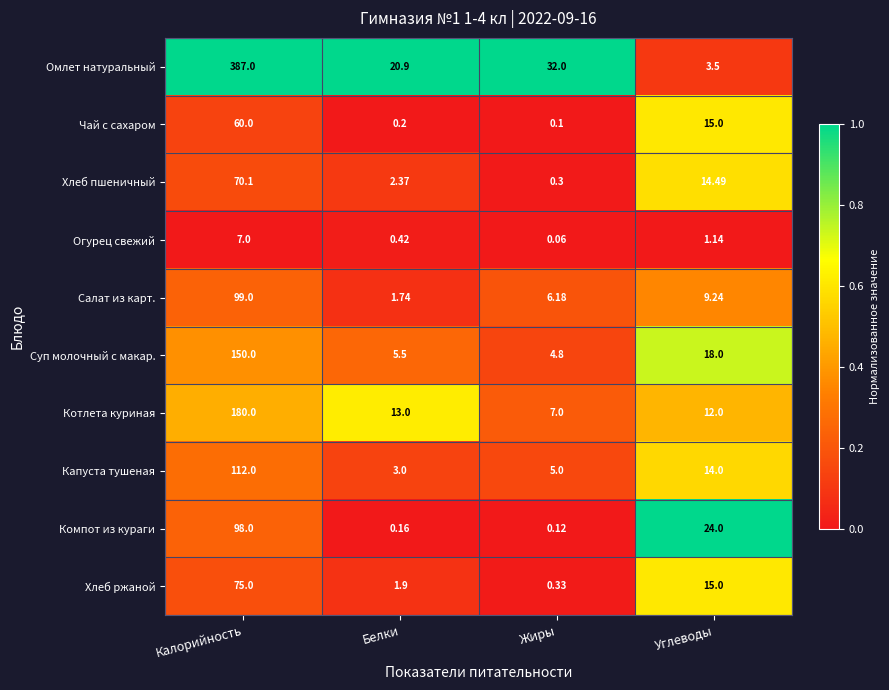

At Калорийность, list the series in order from largest to smallest.

Омлет натуральный, Котлета куриная, Суп молочный с макар., Капуста тушеная, Салат из карт., Компот из кураги, Хлеб ржаной, Хлеб пшеничный, Чай с сахаром, Огурец свежий